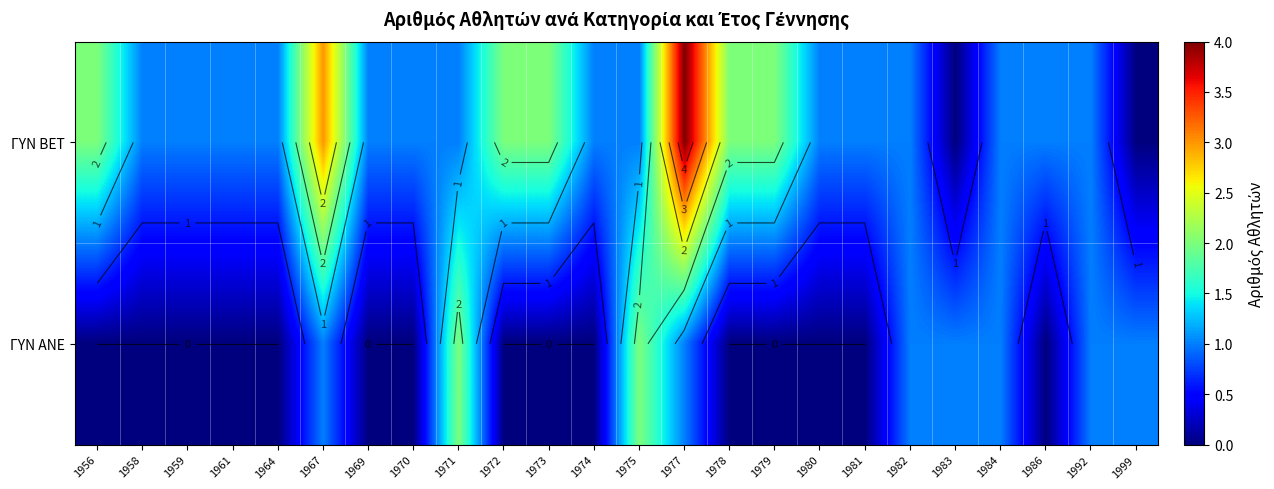

At how many categories does at least one series exceed 1?

9